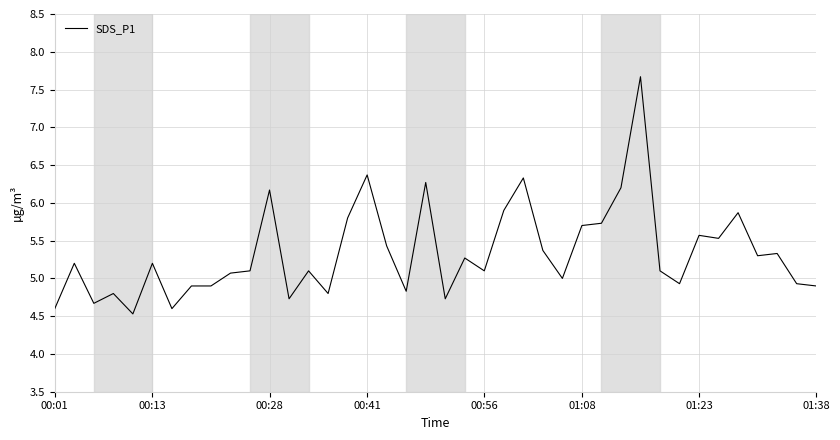

What is the maximum value shown in the chart?

7.7